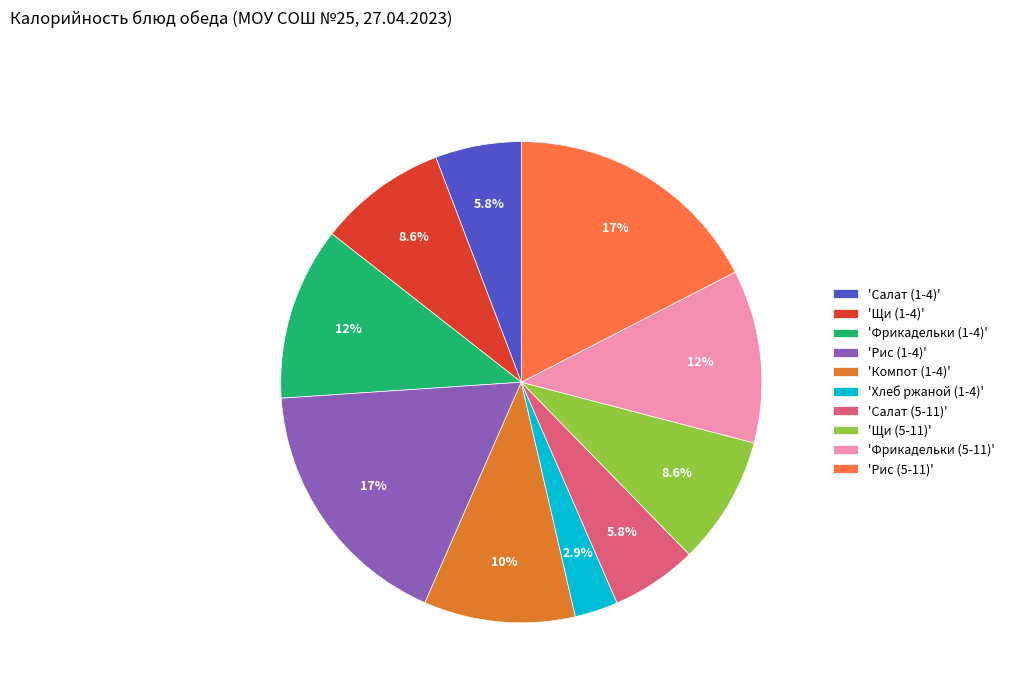

To the nearest percent, what is the difference between the largest and smallest slice percentages?

15%